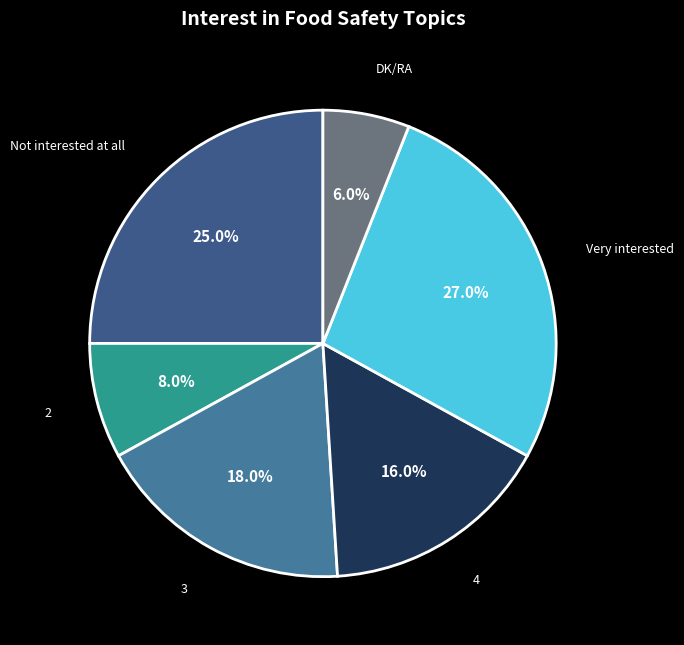

How many slices are in this pie chart?

6